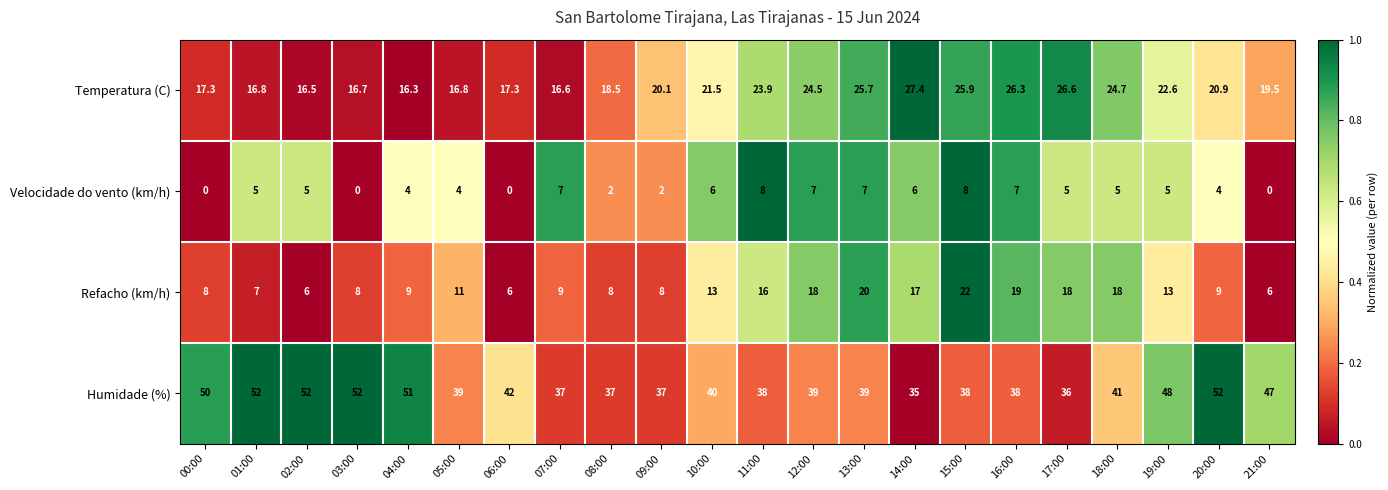

Count the Velocidade do vento (km/h) values in the range 2 to 7.

16